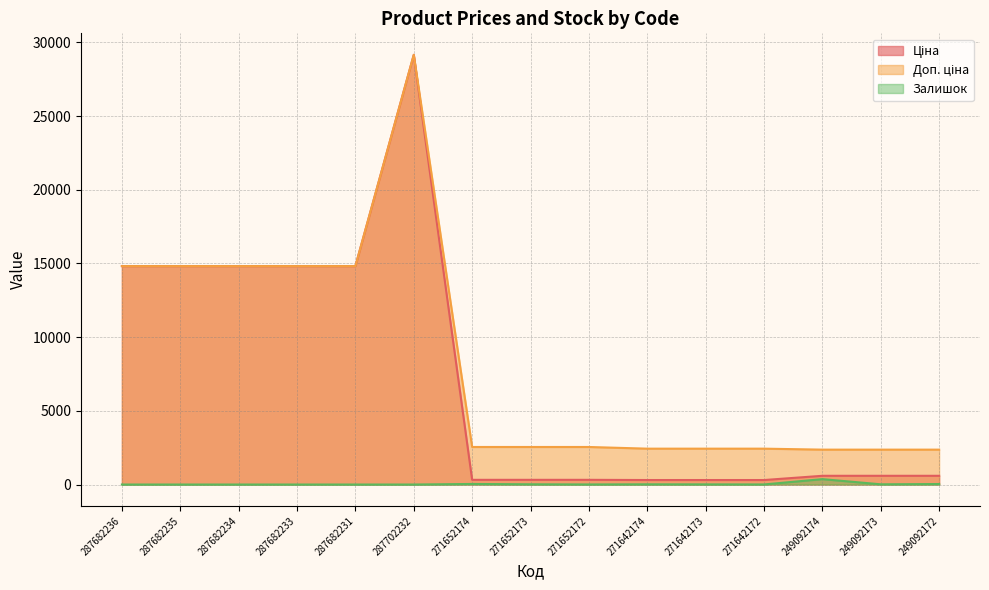

What is the spread (max minus min) of values at 249092174?

2001.5